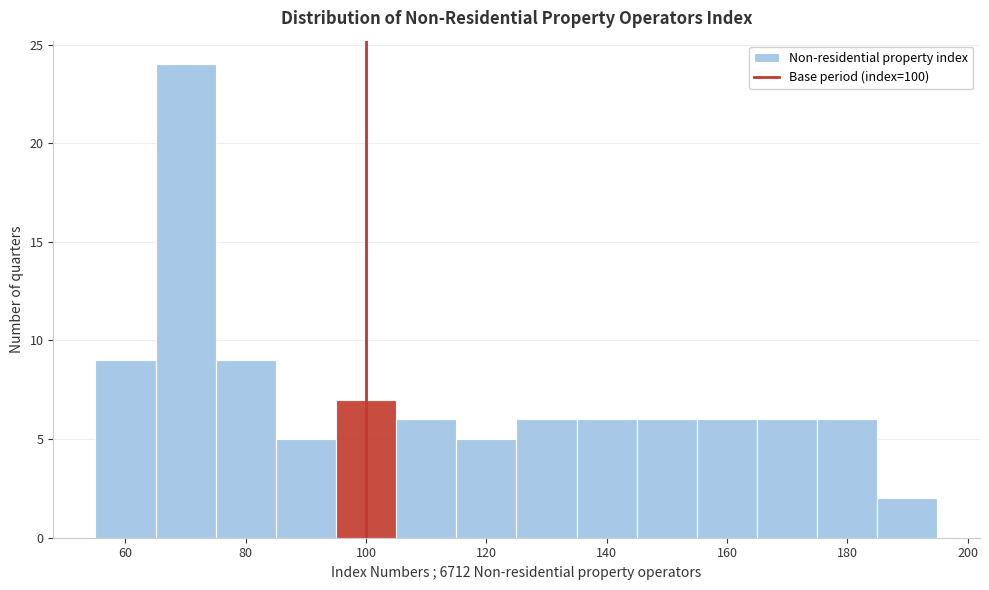

What is the height of the bar covering 125 to 135 on the x-axis? Neither the bar edges nor the heights are printed on the chart, so give them approximately, as read against the axes.

6